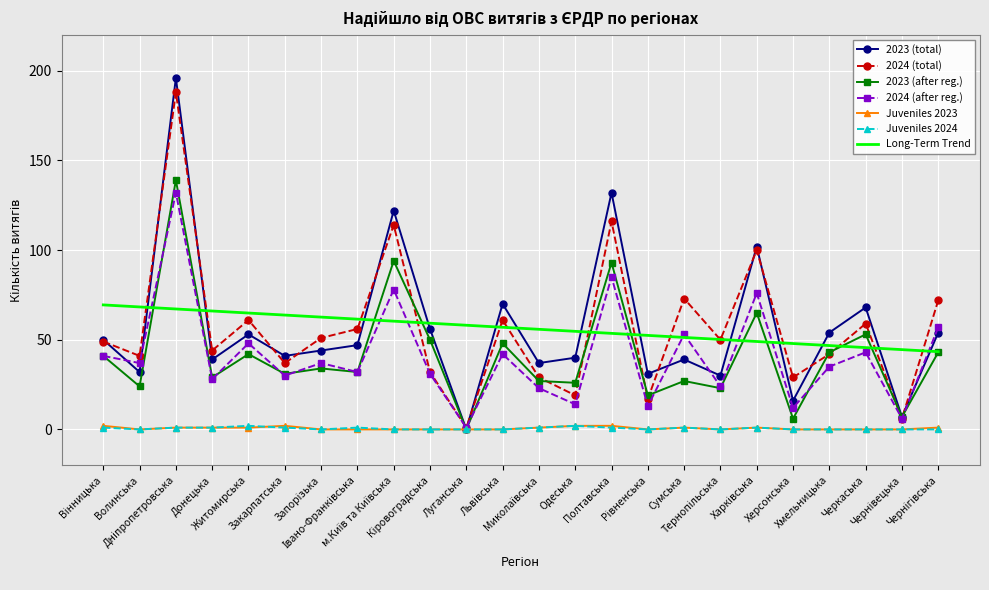

Is it true that Juveniles 2024 equals 2 at Житомирська?

True